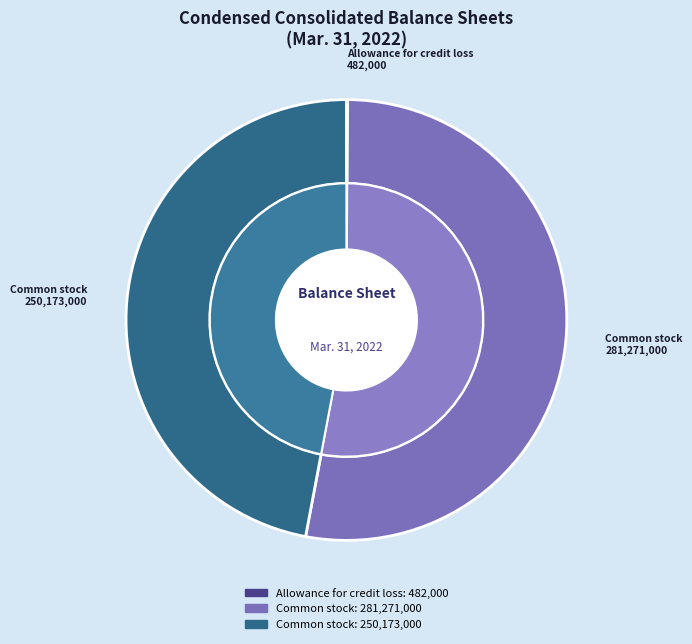

To the nearest percent, what portion does Common stock, issued (shares) represent?

53%